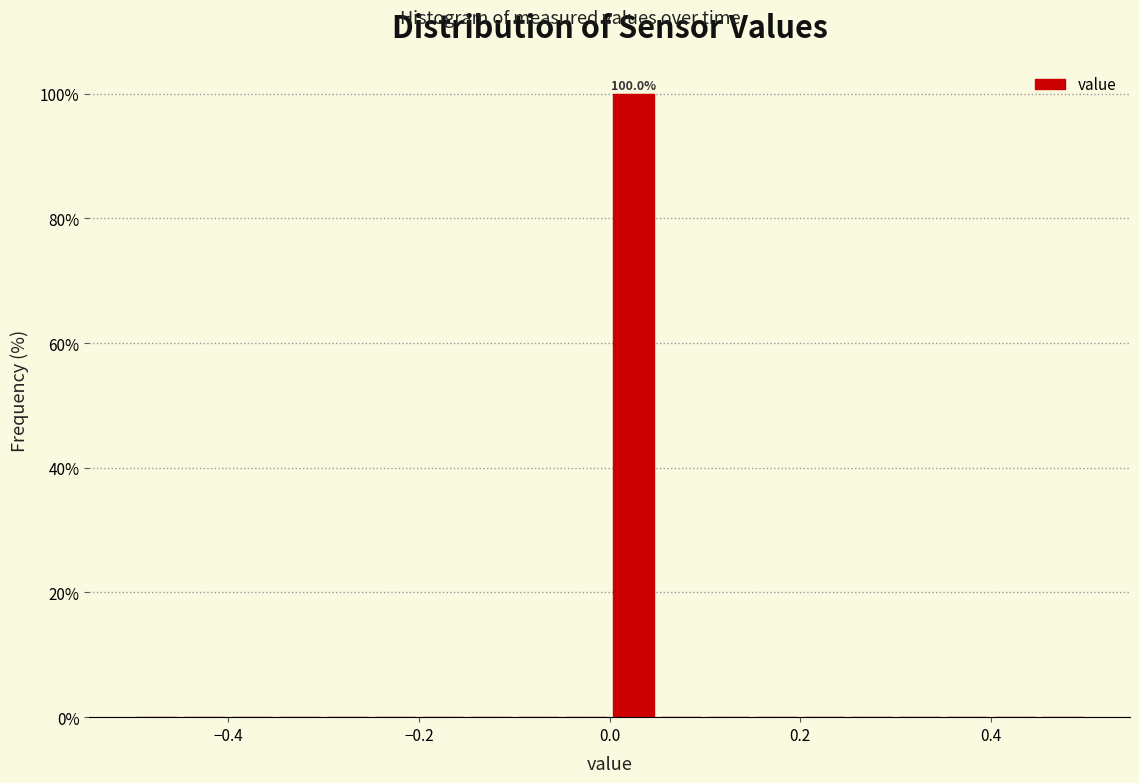

Around what value on the x-axis is the tallest bar? Give the approximate position of its centre, as read against the axis.

0.02